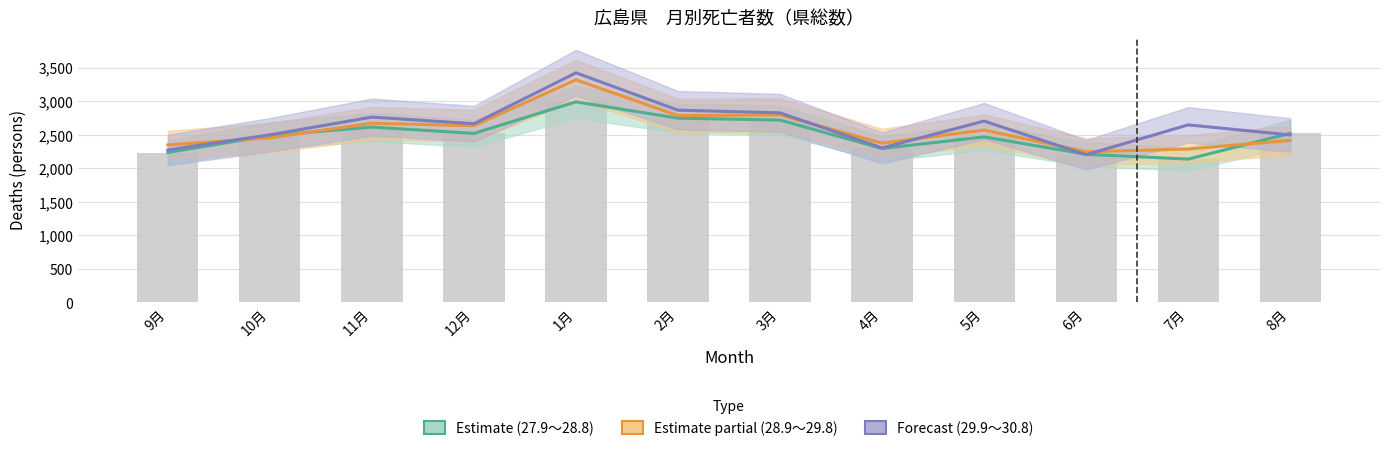

What is the spread (max minus min) of values at 6月?

44